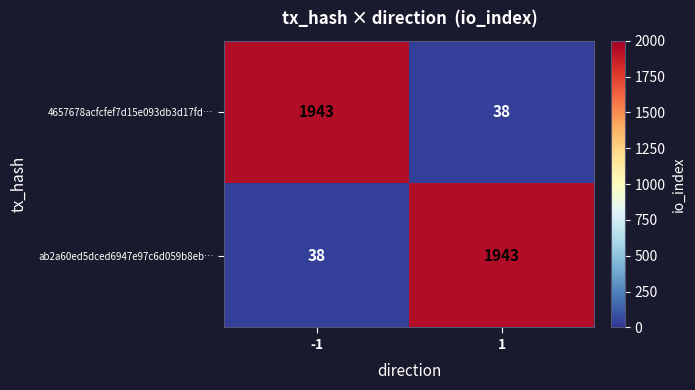

What is the difference between the highest and lowest values at 1?

1905